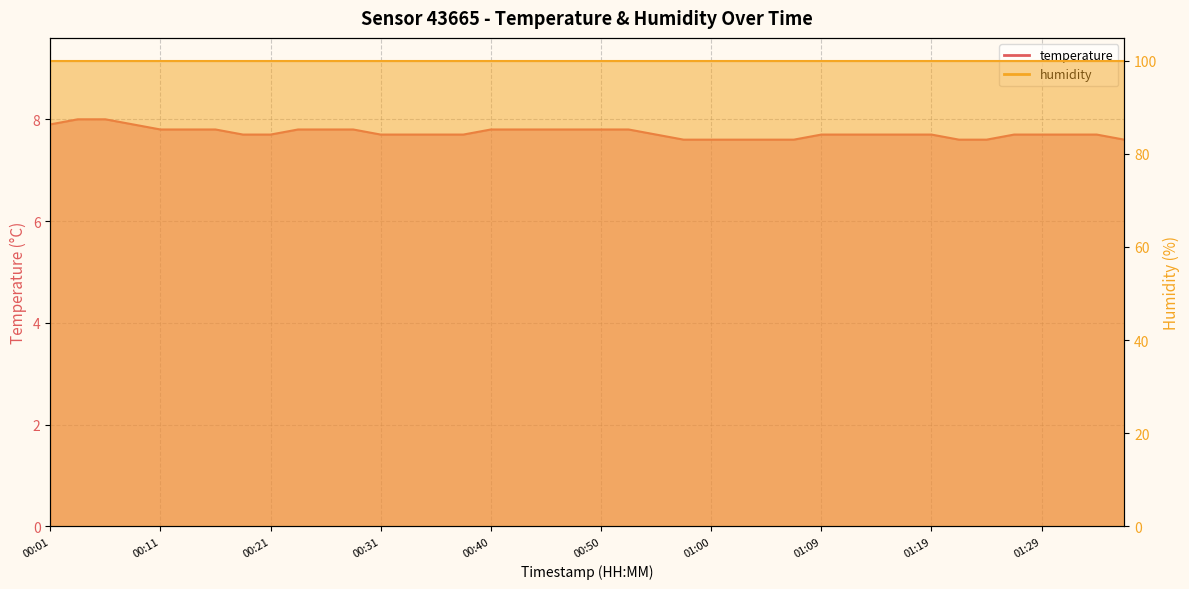

What is the label of the 3rd point from the left?

00:06